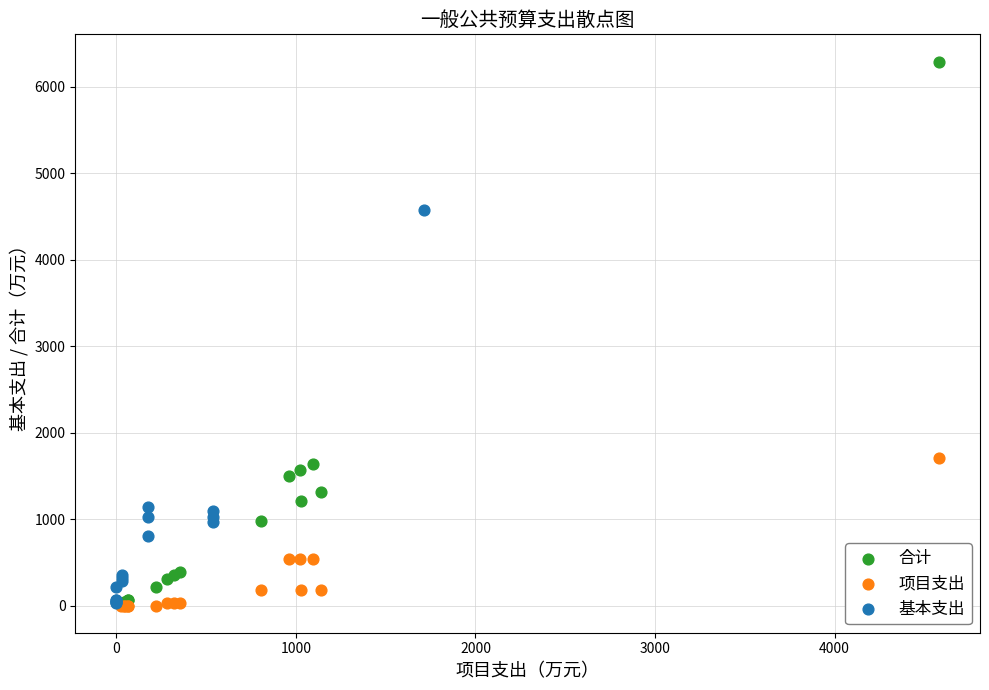

Which series reaches the maximum Y coordinate?

合计